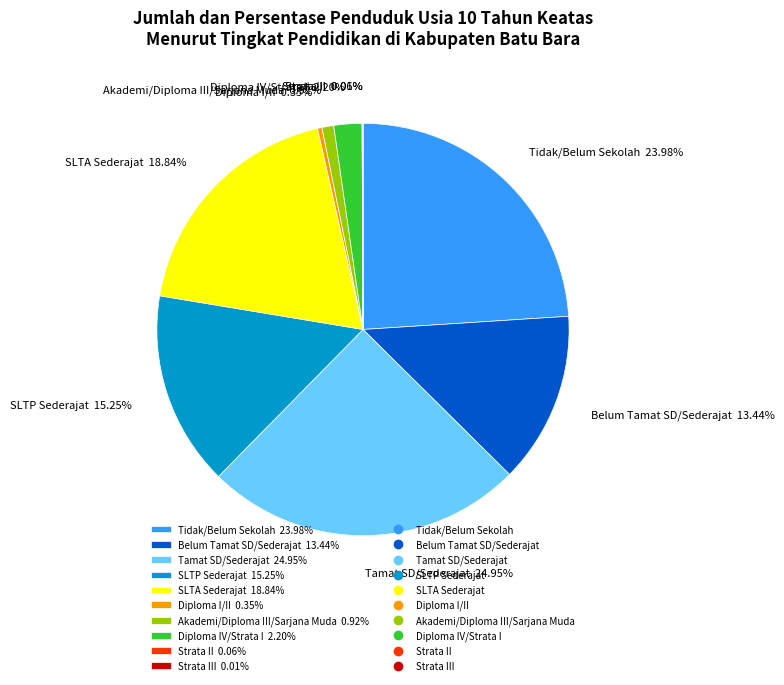

Which slice is the largest?

Tamat SD/Sederajat 24.95%